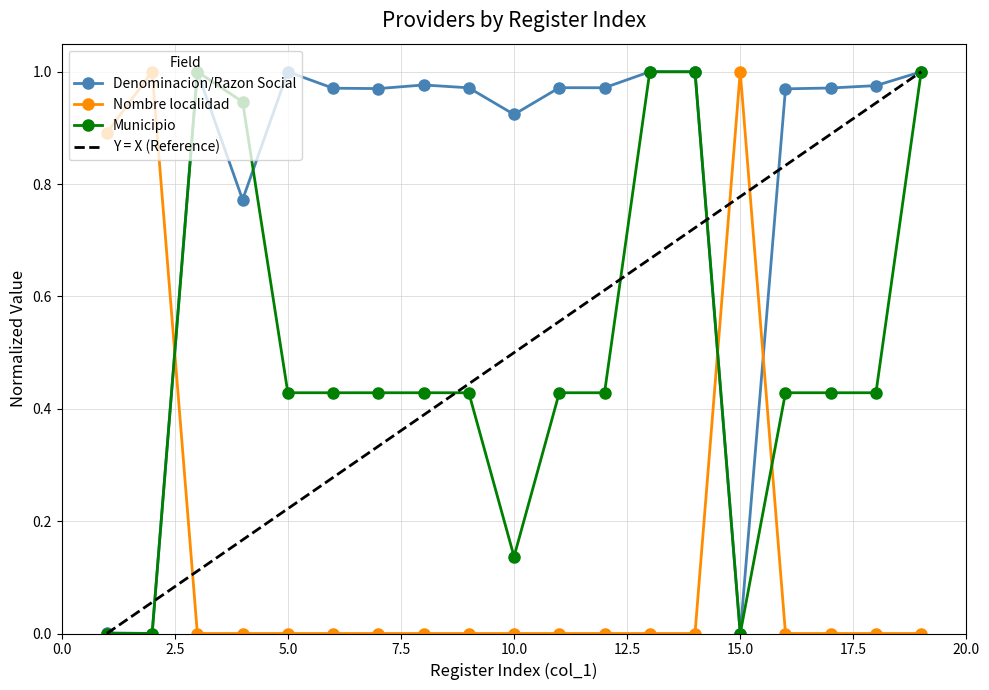

True or false: Denominacion/Razon Social has more than 2 interior local peaks.

True